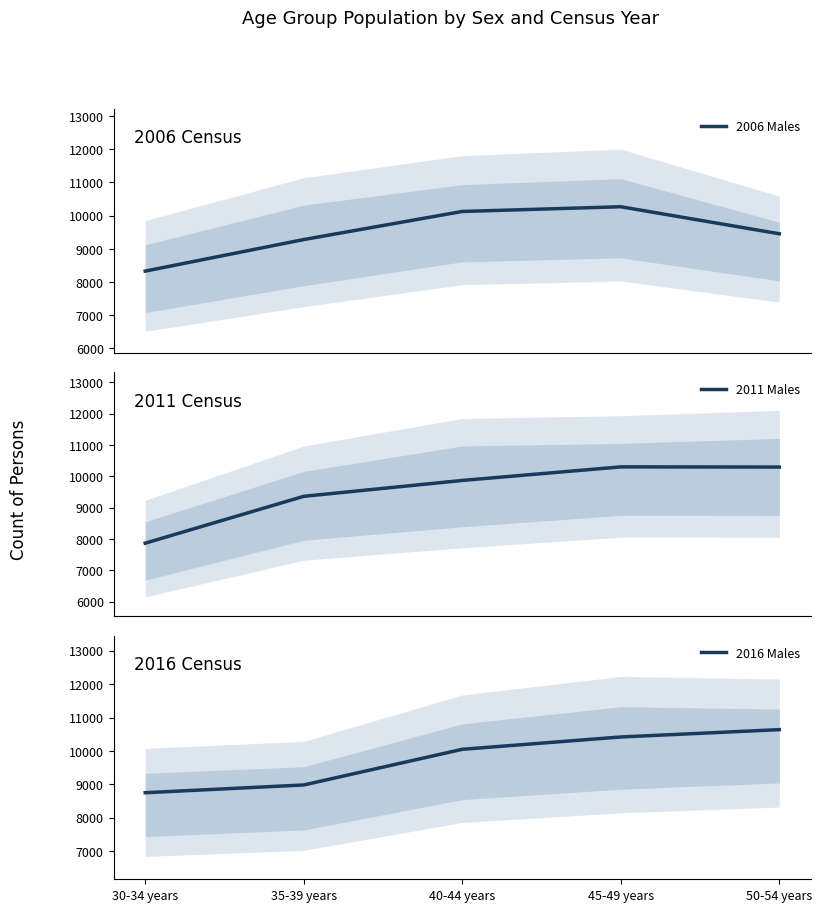

Is it true that 2011 Males equals 10301 at 45-49 years?

True